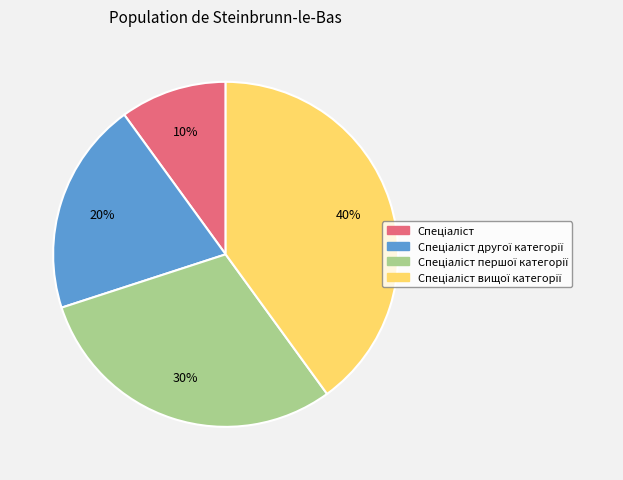

To the nearest percent, what is the average slice percentage?

25%